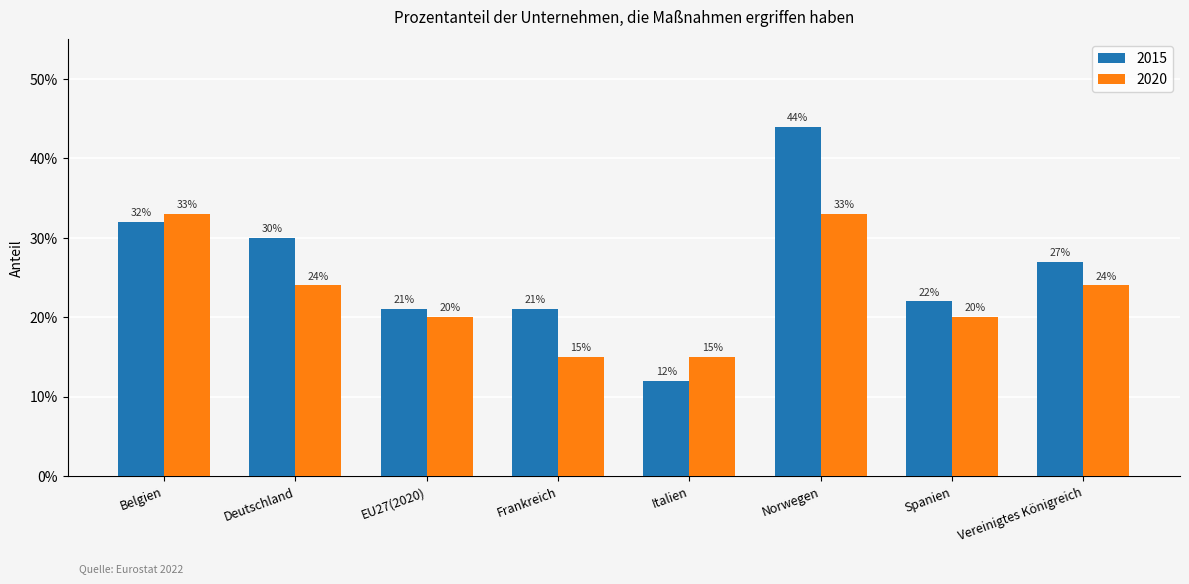

Which category has the lowest value across all series?

Italien